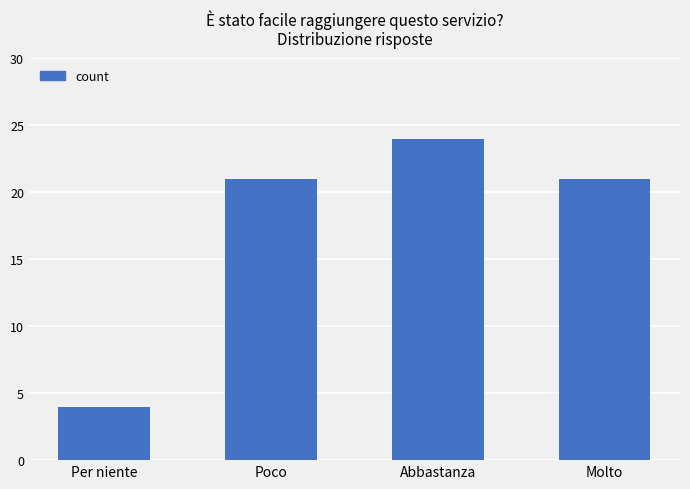

Reading left to right, transcribe all the data shown in this chart.

4	21	24	21